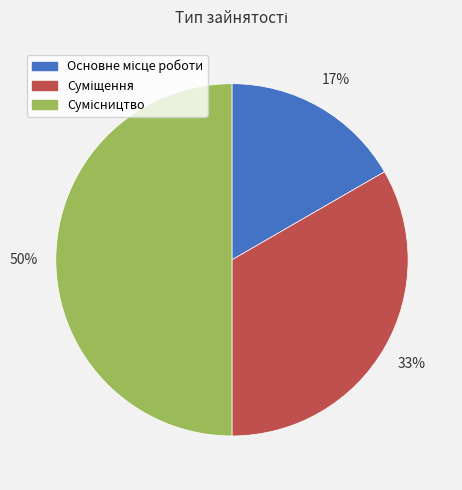

To the nearest percent, what is the difference between the largest and smallest slice percentages?

33%